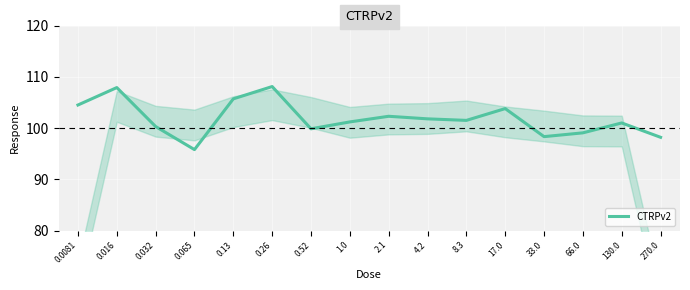

Where is the first local minimum?

0.065